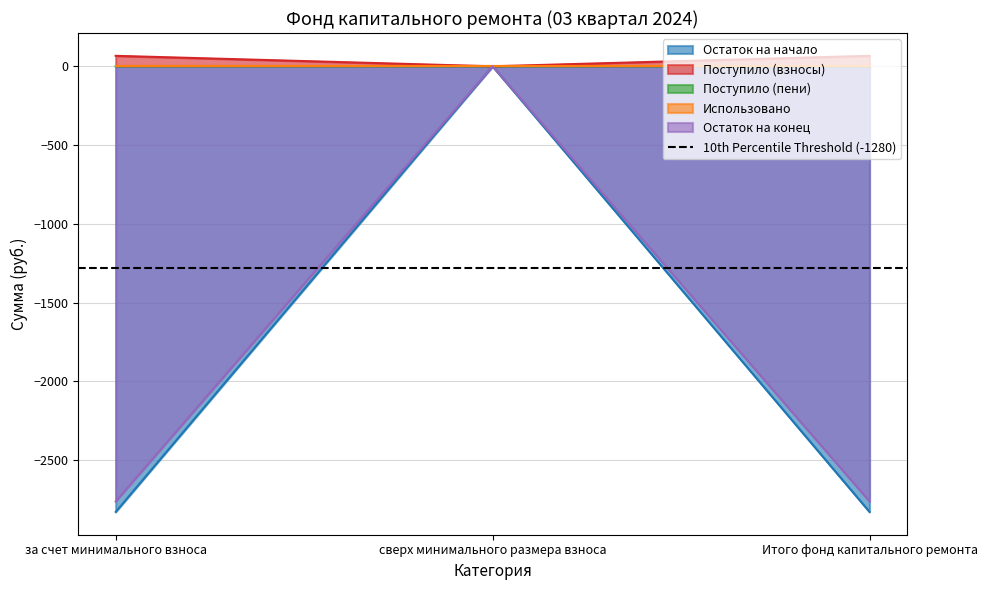

Is it true that Остаток на начало equals -1884.9 at Итого фонд капитального ремонта?

False